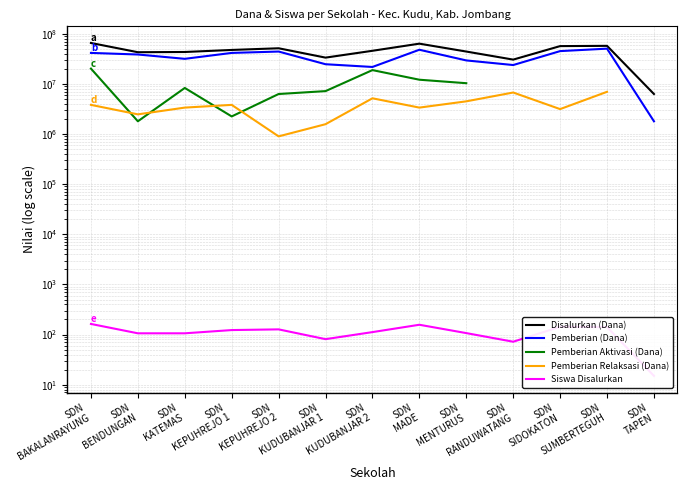

Rank the categories by Pemberian Relaksasi (Dana) value from lowest to highest.

SDN
KEPUHREJO 2, SDN
KUDUBANJAR 1, SDN
BENDUNGAN, SDN
SIDOKATON, SDN
KATEMAS, SDN
MADE, SDN
BAKALANRAYUNG, SDN
KEPUHREJO 1, SDN
MENTURUS, SDN
KUDUBANJAR 2, SDN
RANDUWATANG, SDN
SUMBERTEGUH, SDN
TAPEN